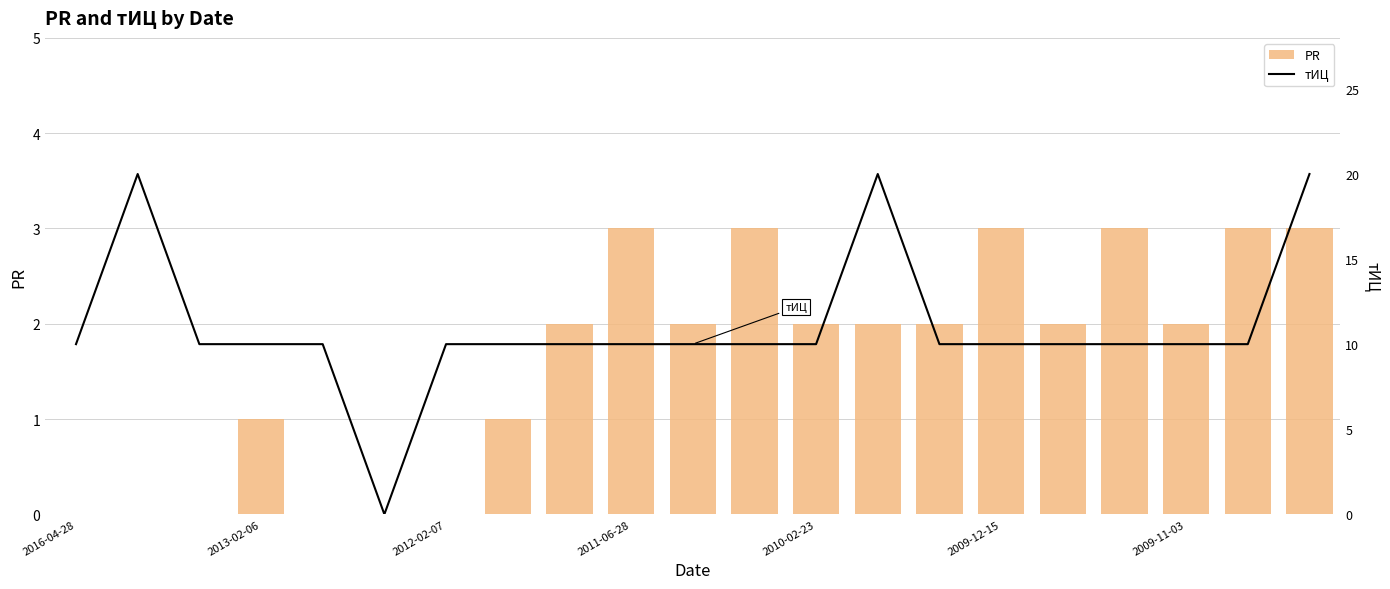

The value of PR at 2010-02-23 is 3. True or false?

False